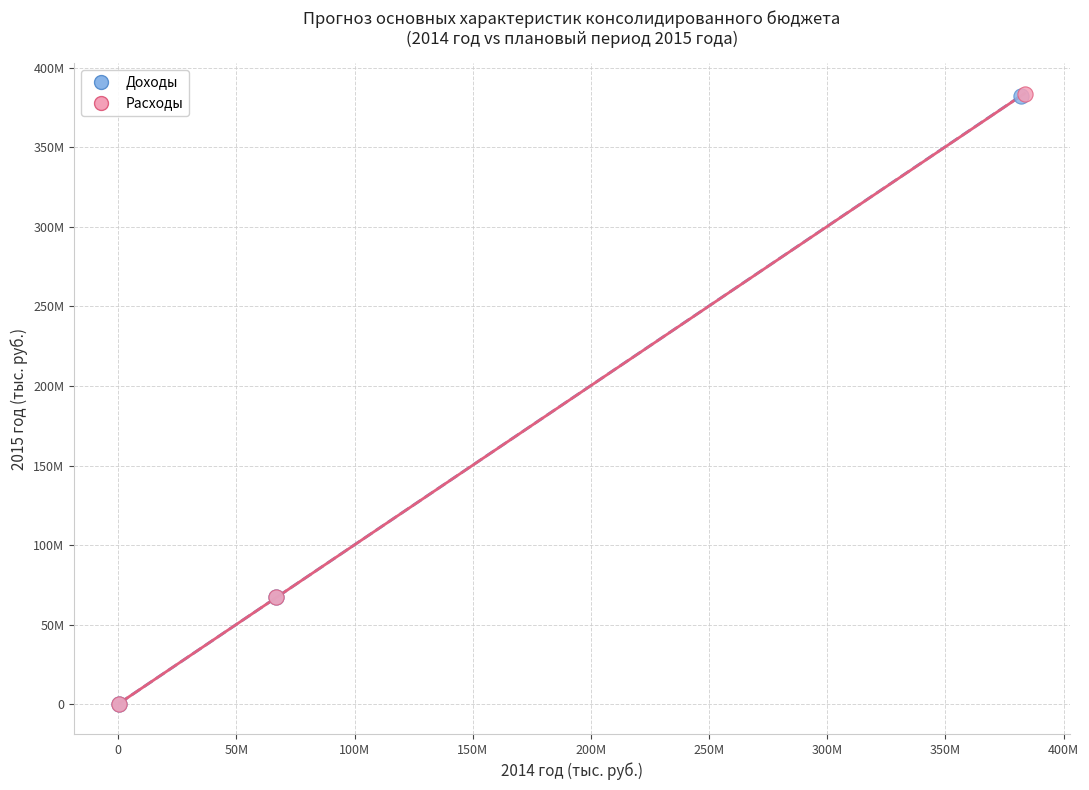

What are all the series names shown in the legend?

Доходы, Расходы